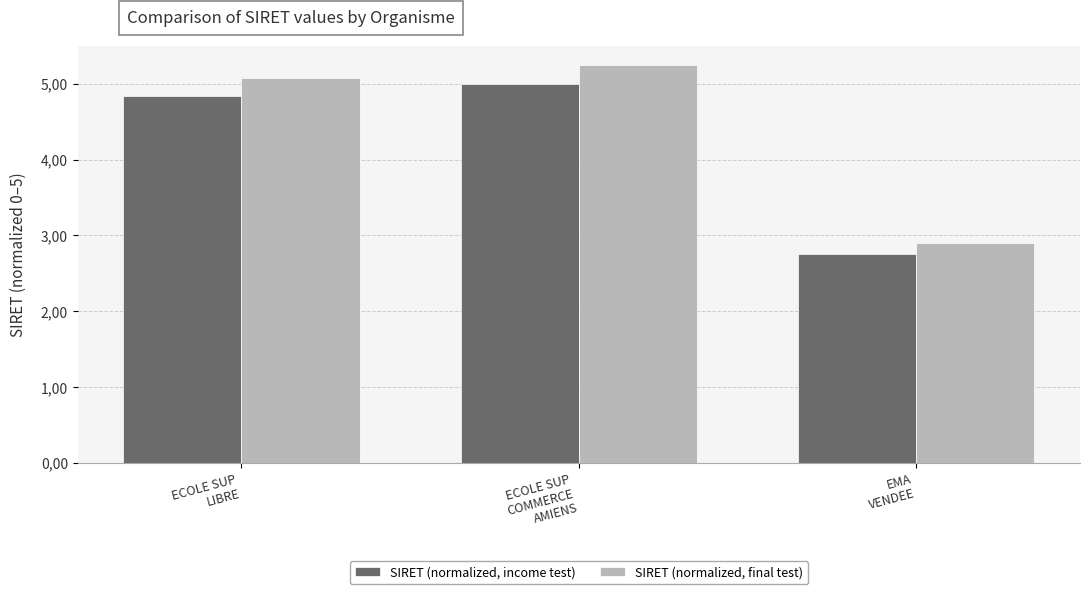

Is the value of SIRET (normalized, final test) at ECOLE SUP
COMMERCE
AMIENS greater than the value of SIRET (normalized, income test) at ECOLE SUP
LIBRE?

Yes